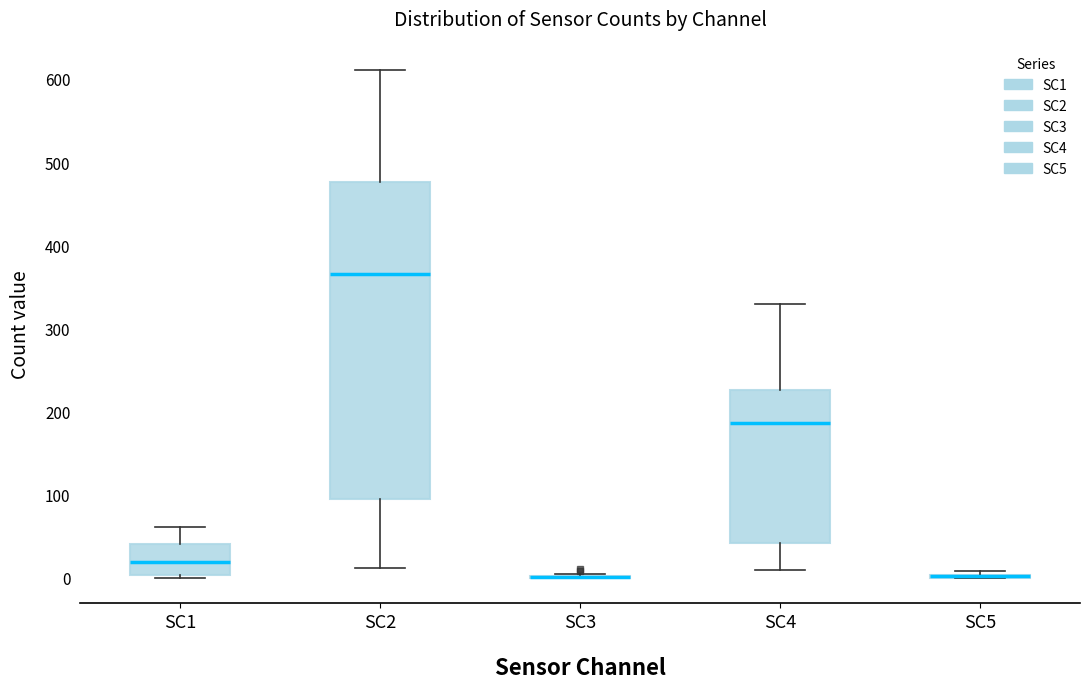

Reading left to right, read every box against the y-axis: the position of its median line, the range the box covers, and the ends of its whiskers. The values are not printed on the chart, so give them approximately, as read against the axis.

SC1: median 20, box 0 to 40, whiskers 0 to 60
SC2: median 370, box 90 to 480, whiskers 10 to 610
SC3: box collapsed to a line at 0, whiskers 0 to 10
SC4: median 190, box 40 to 230, whiskers 10 to 330
SC5: box collapsed to a line at 0, whiskers 0 to 10